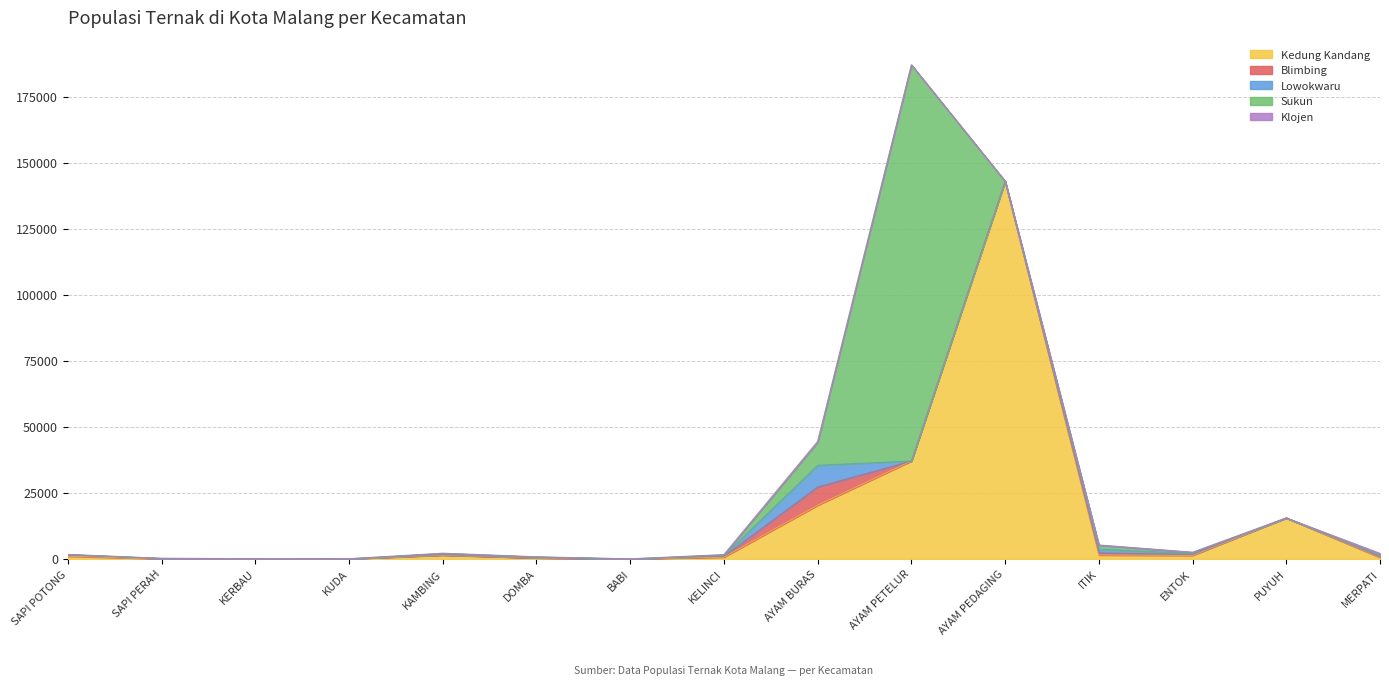

What is the maximum value shown in the chart?

150000